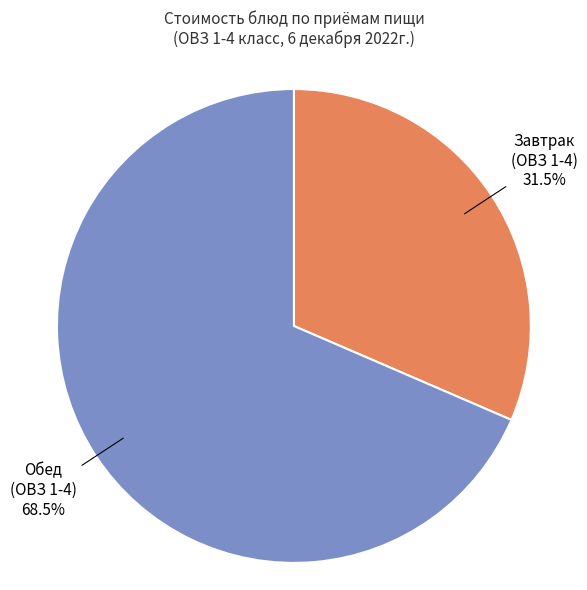

Between Завтрак (ОВЗ 1-4) and Обед (ОВЗ 1-4), which is larger?

Обед (ОВЗ 1-4)